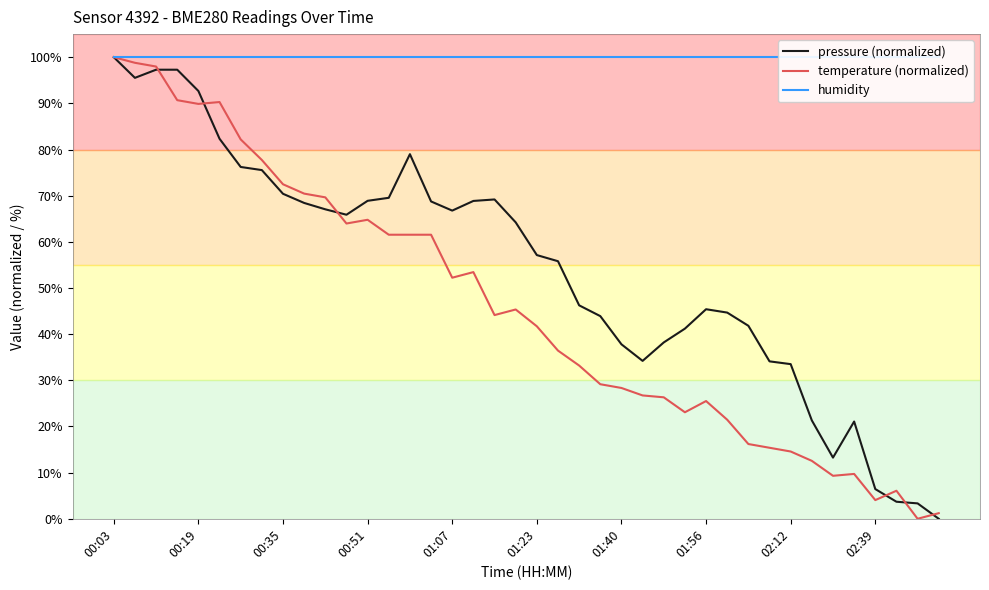

What is the highest value of the pressure (normalized) series?

100.0